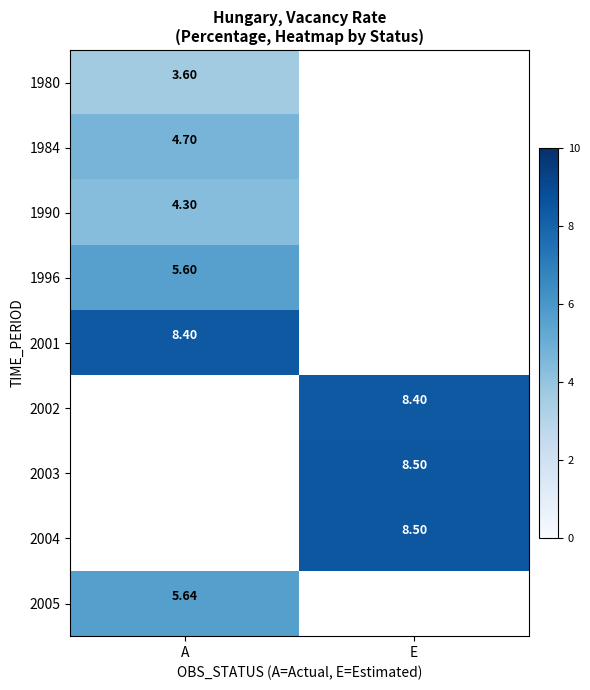

At how many categories does at least one series exceed 4?

2